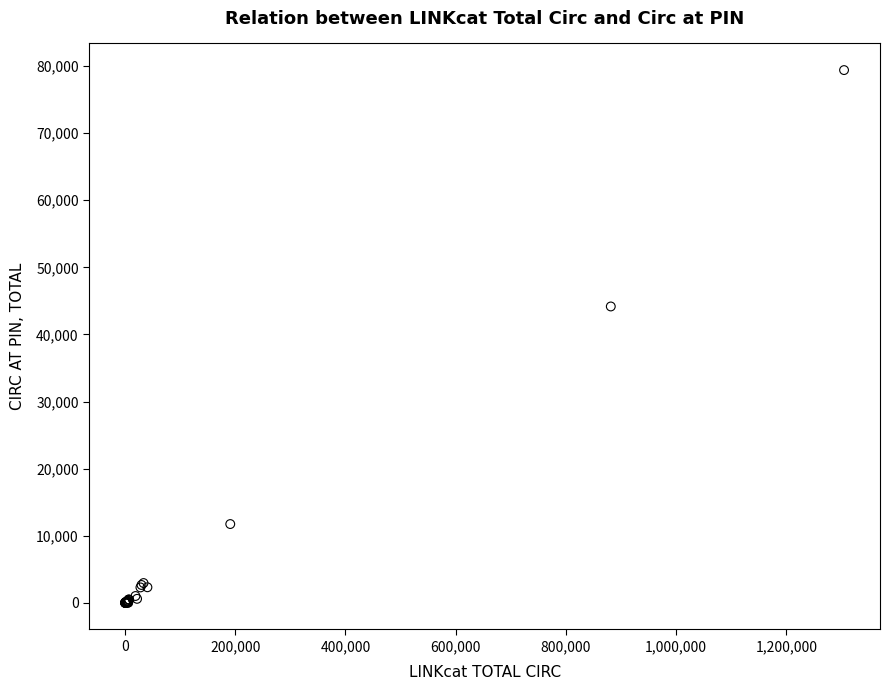

What Y value in the scatter plot is closest to 39705?

44175